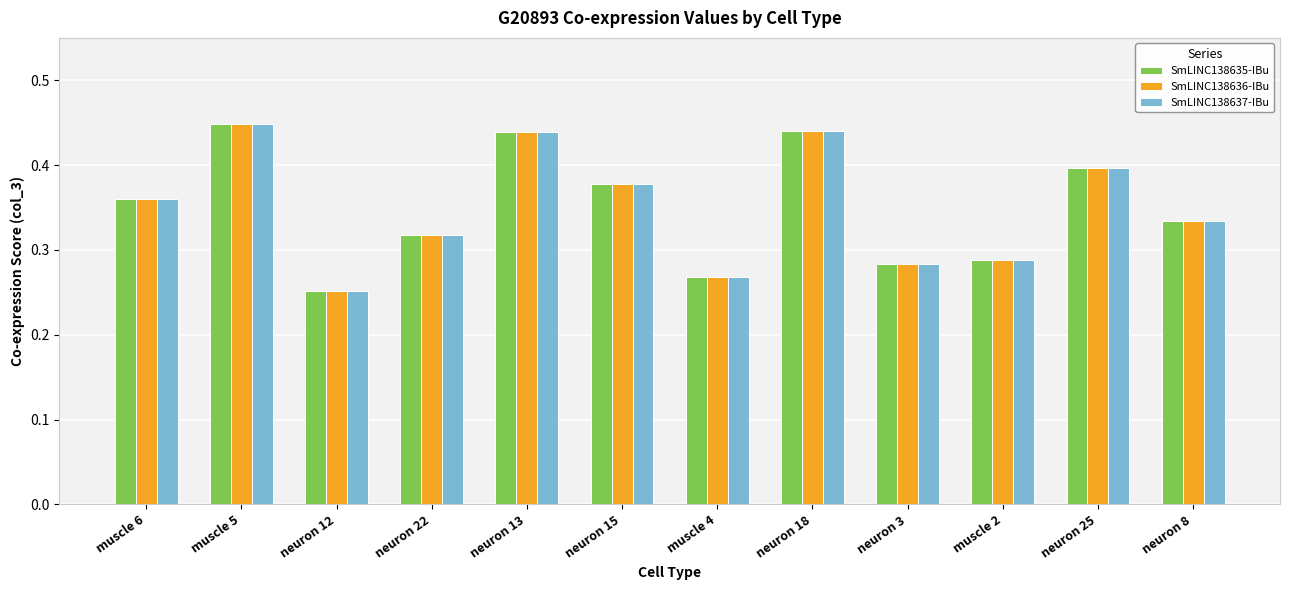

What are all the series names shown in the legend?

SmLINC138635-IBu, SmLINC138636-IBu, SmLINC138637-IBu